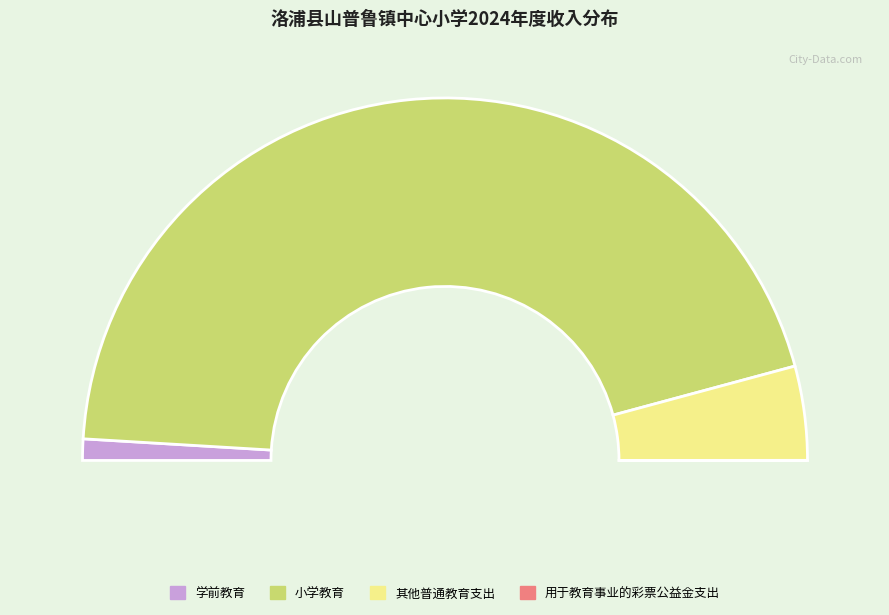

Does any single category account for the majority?

Yes